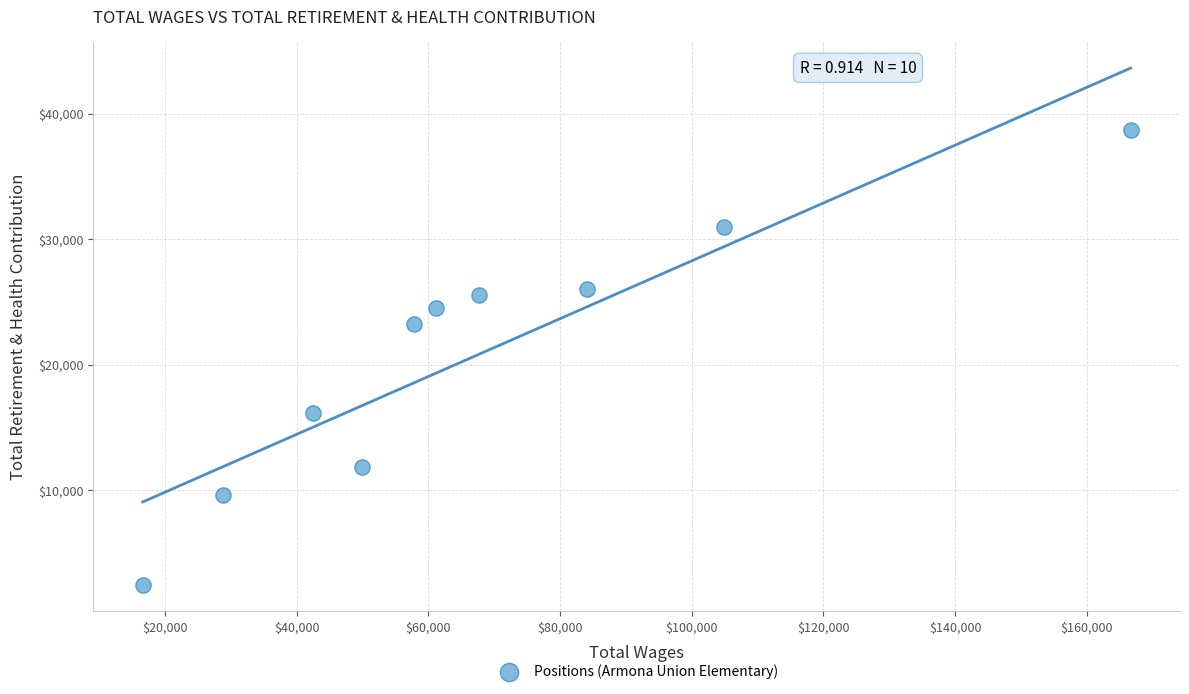

What Y value in the scatter plot is closest to 20559?

23280